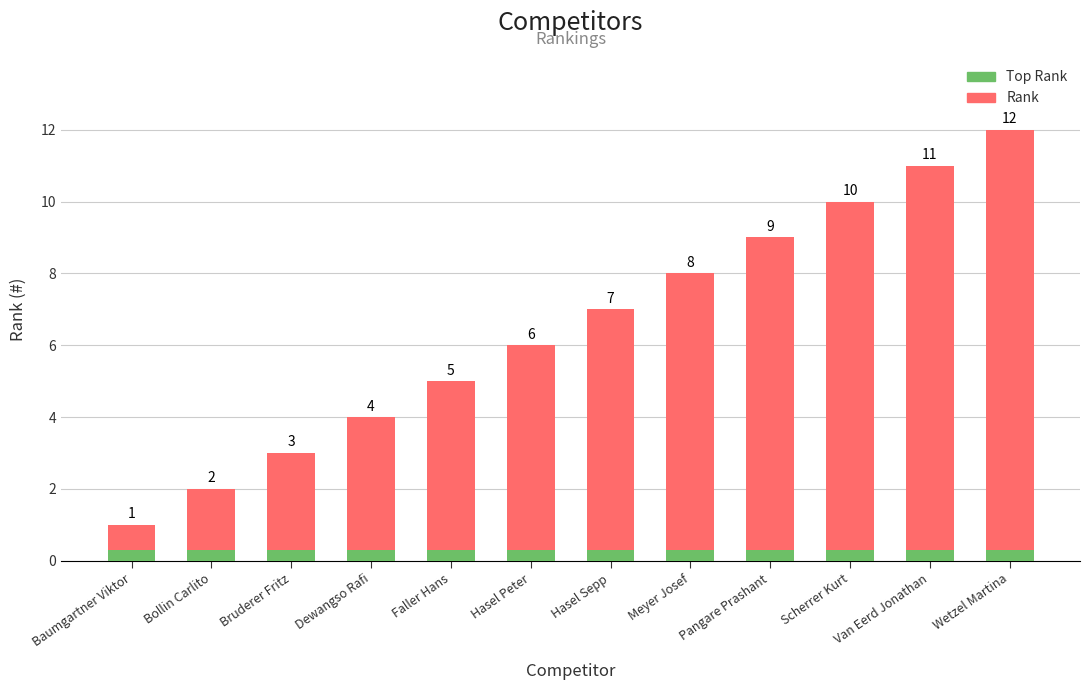

What is the label of the 5th bar from the left?

Faller Hans